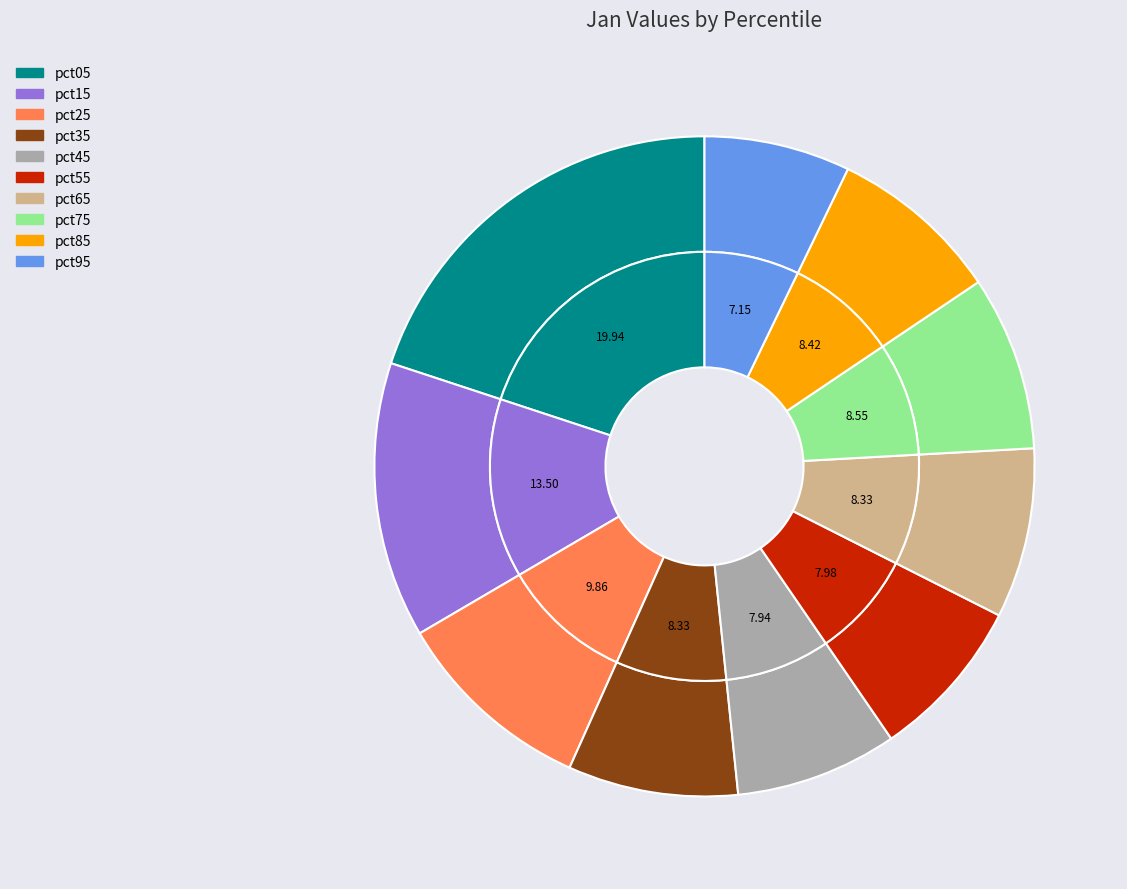

Is there any slice that represents more than half of the pie?

No